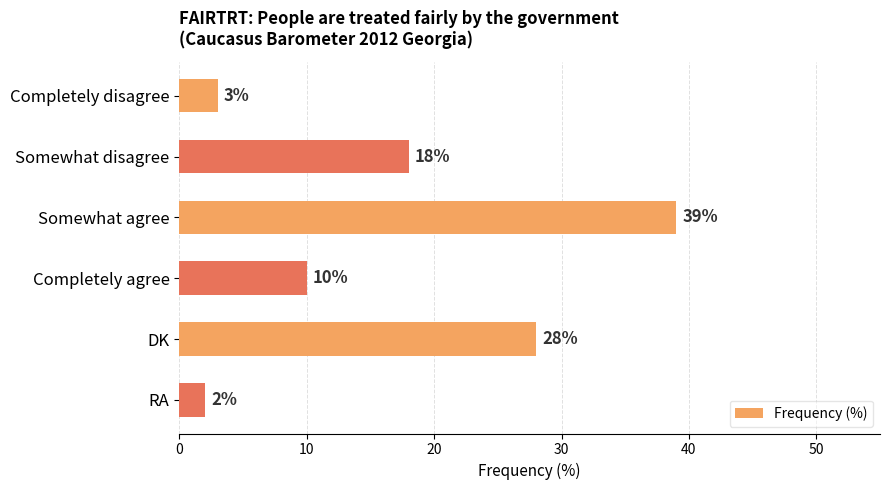

Which has a higher value, DK or RA?

DK